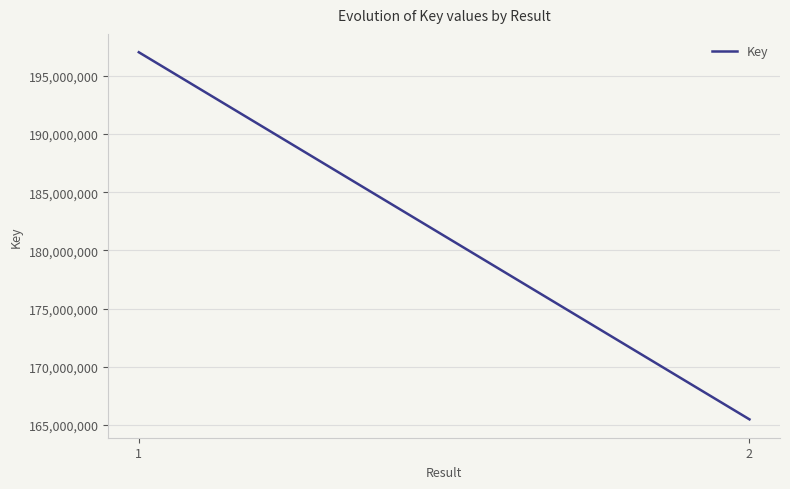

What is the smallest value displayed?

165464925.0